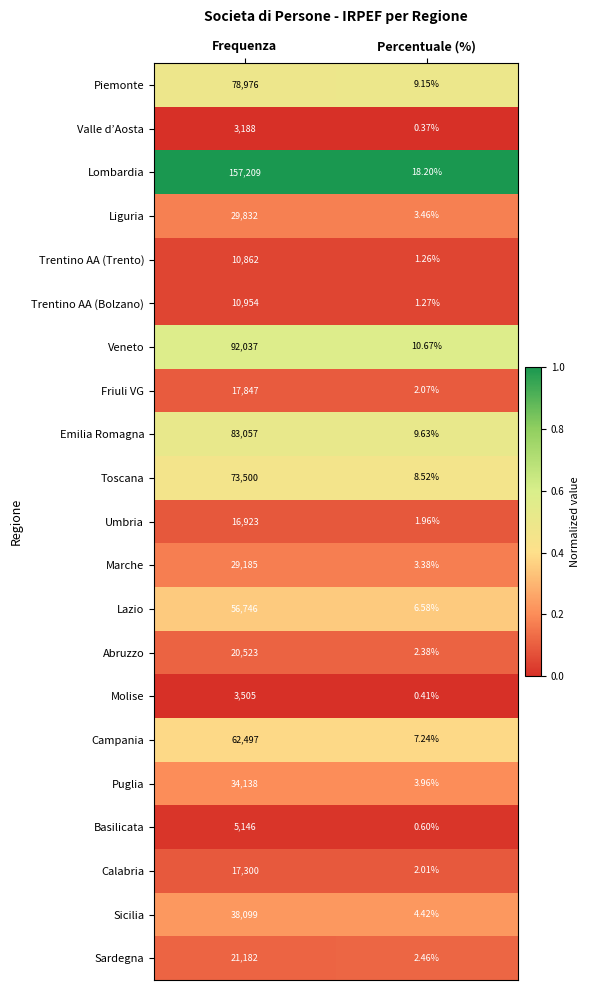

At which label does Lazio reach its minimum?

Percentuale (%)